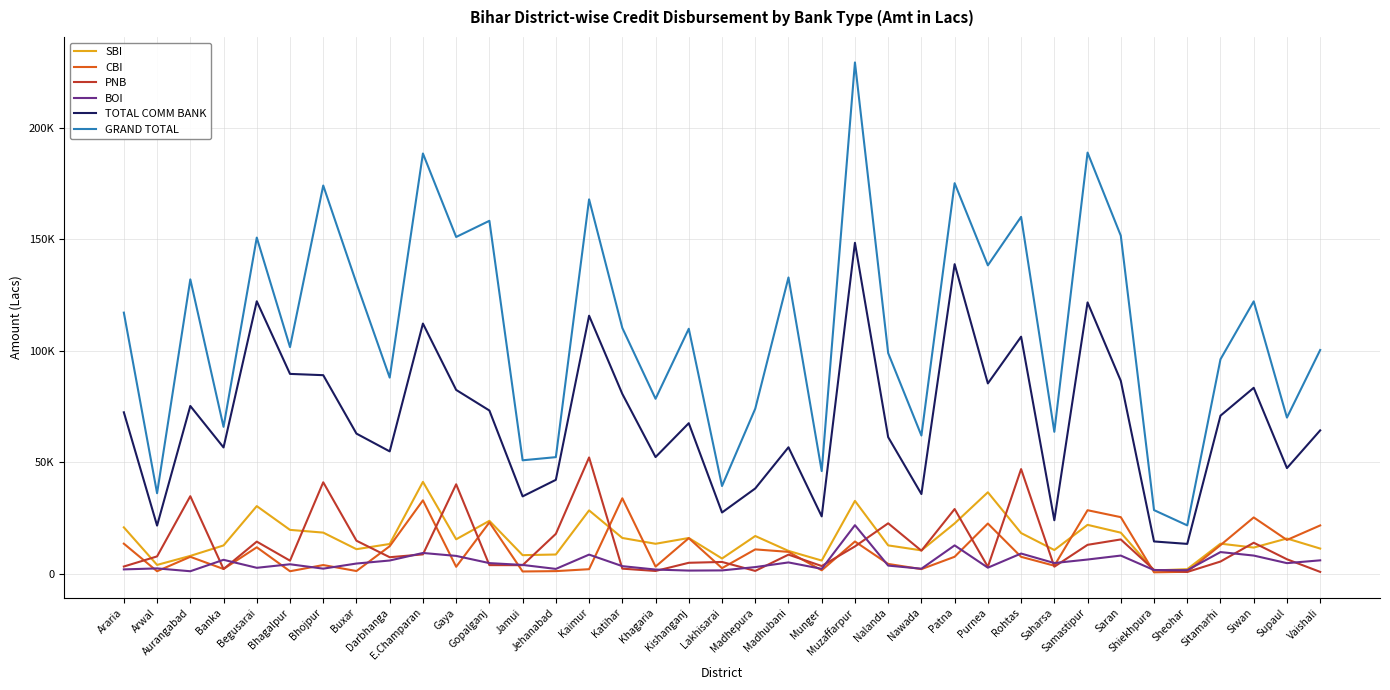

How many interior local peaks does the PNB series have?

12